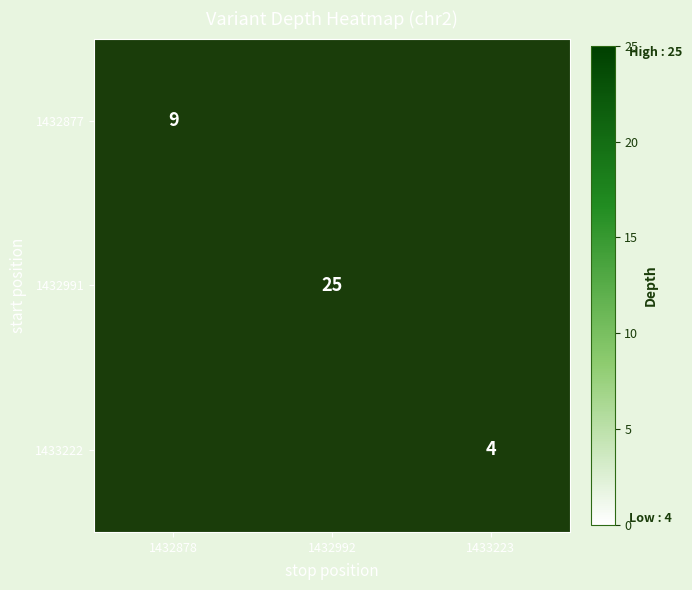

The value of 1432877 at 1432878 is 9. True or false?

True